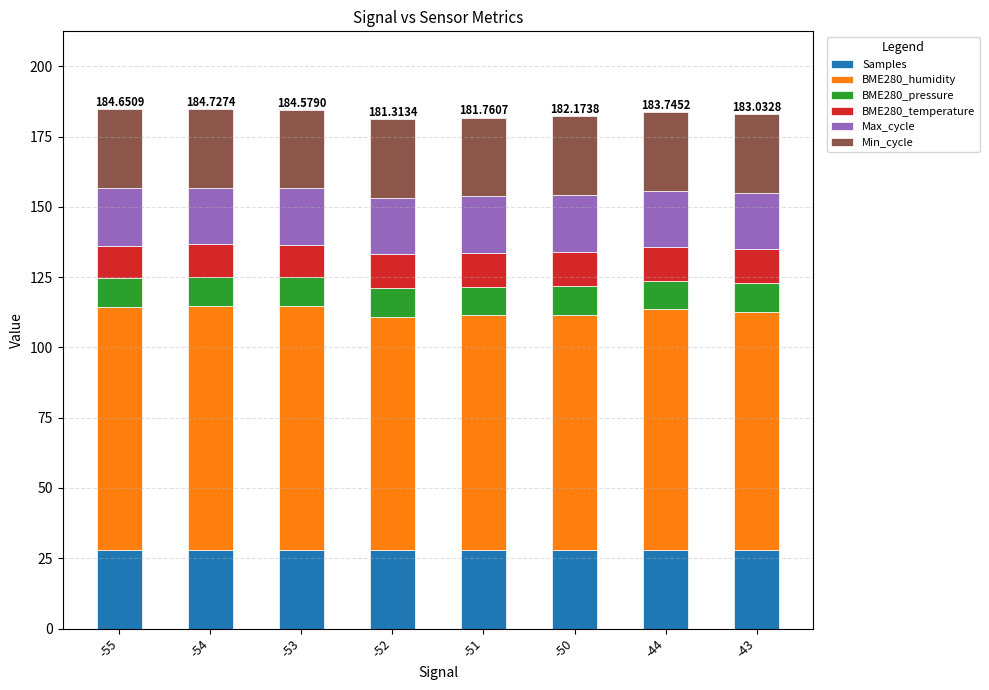

What is the total value across all series at -51?

181.8